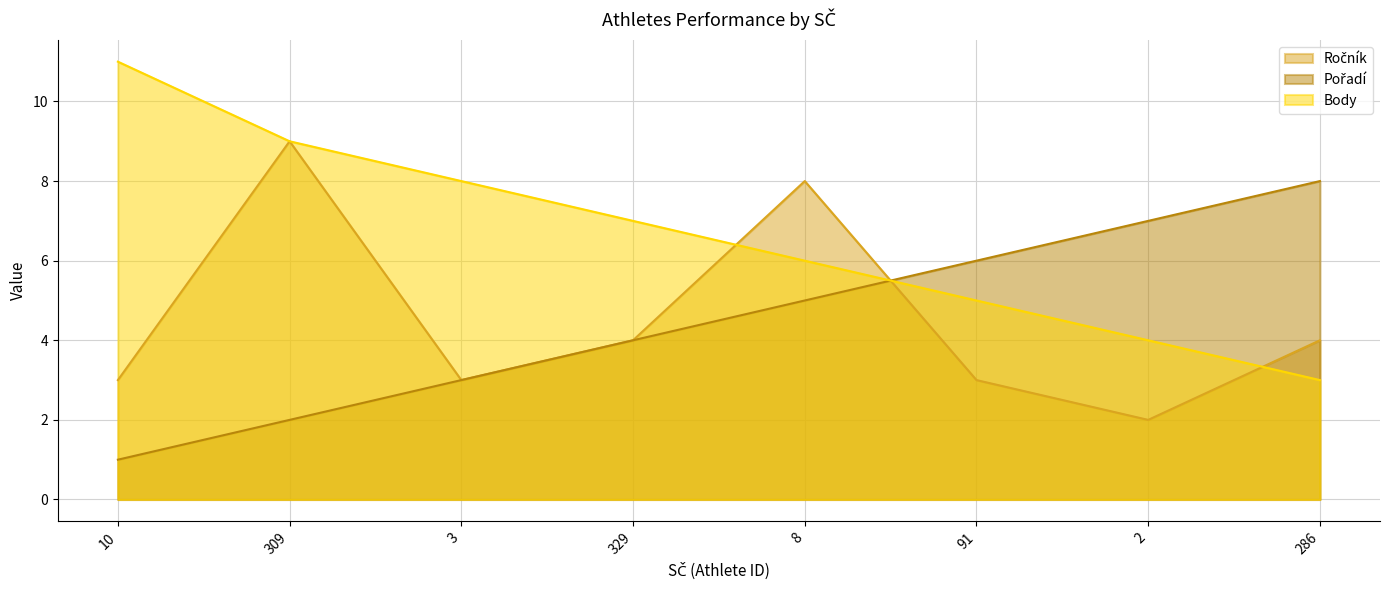

Does the chart have visible grid lines?

Yes